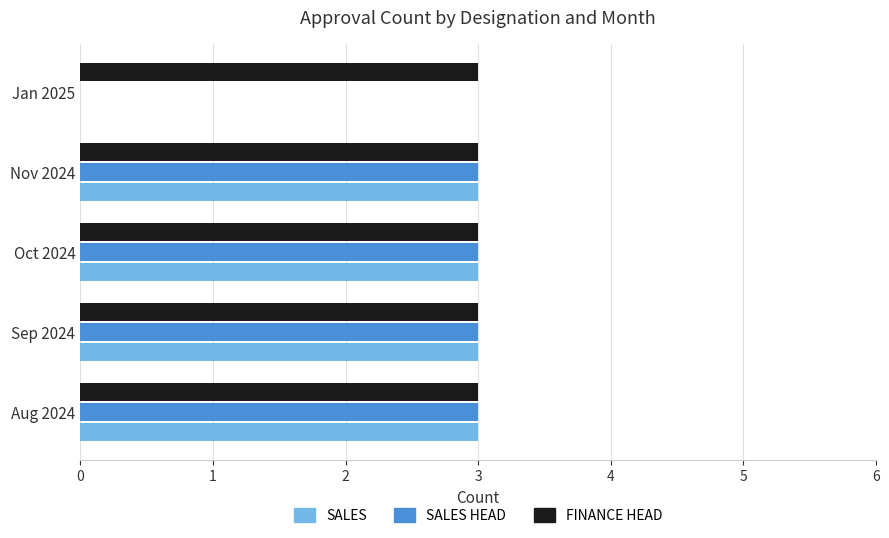

What is the maximum value for FINANCE HEAD?

3